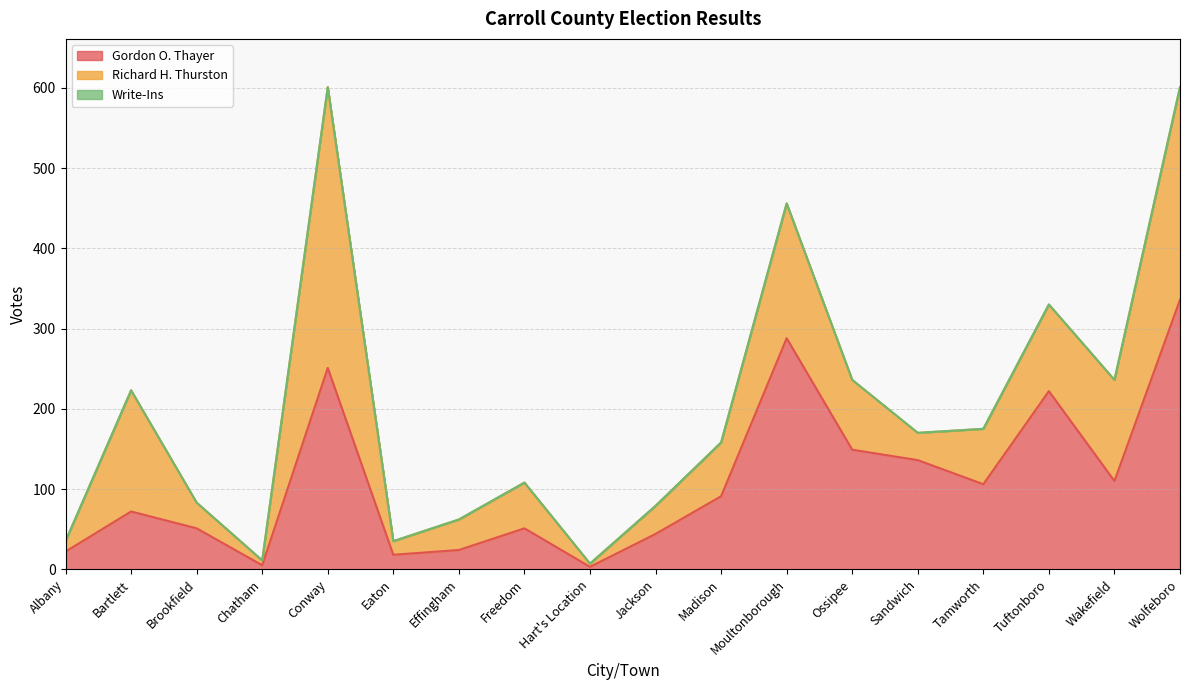

What is the difference between the second highest and second lowest values in the Gordon O. Thayer series?

283